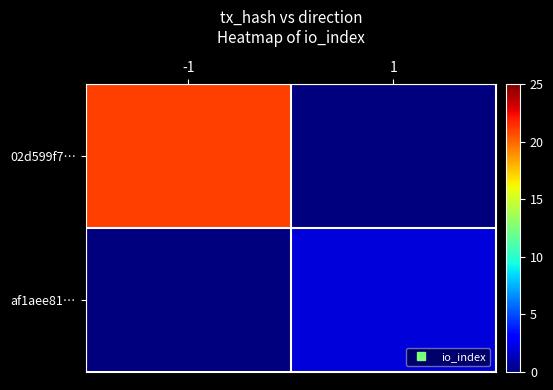

Which series has the widest spread of values?

02d599f7…